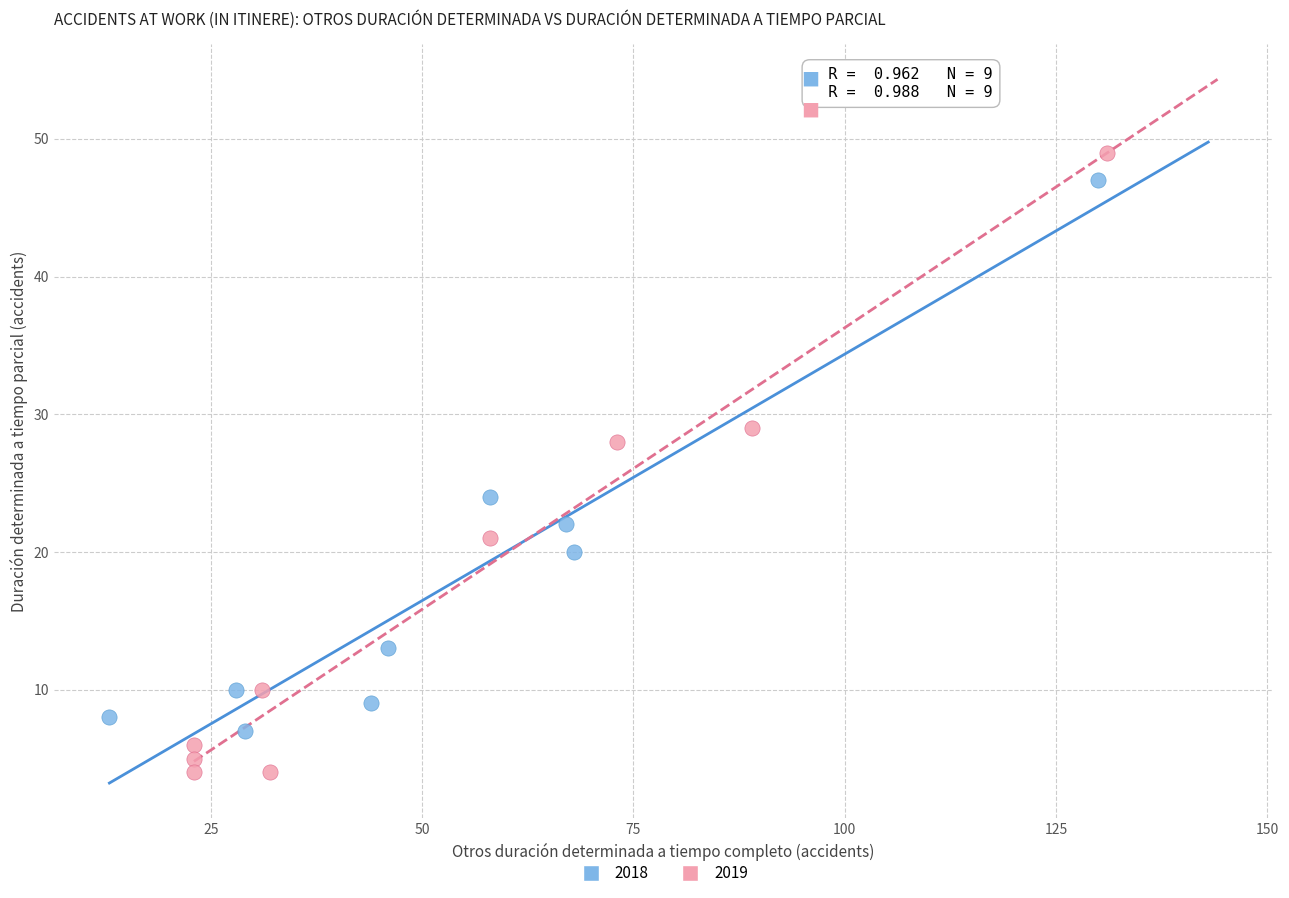

Which series has the largest Y range (max minus min)?

2019